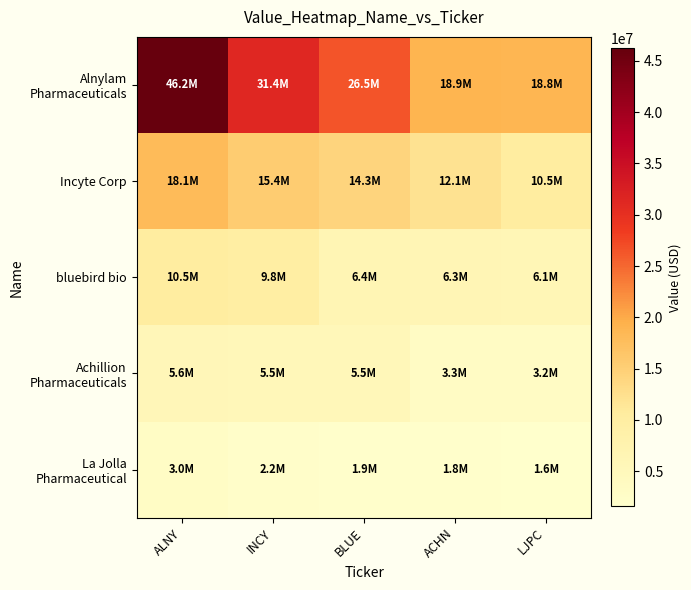

At how many categories does at least one series exceed 17047681?

5